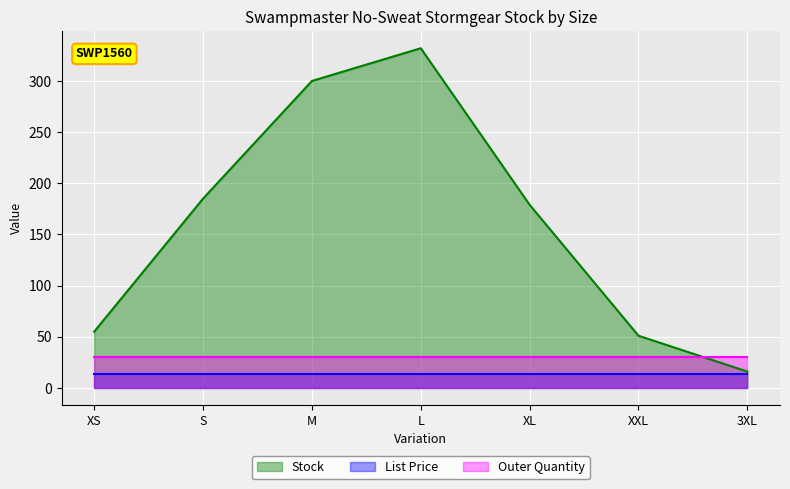

True or false: List Price has more than 2 points higher than both neighbors.

False